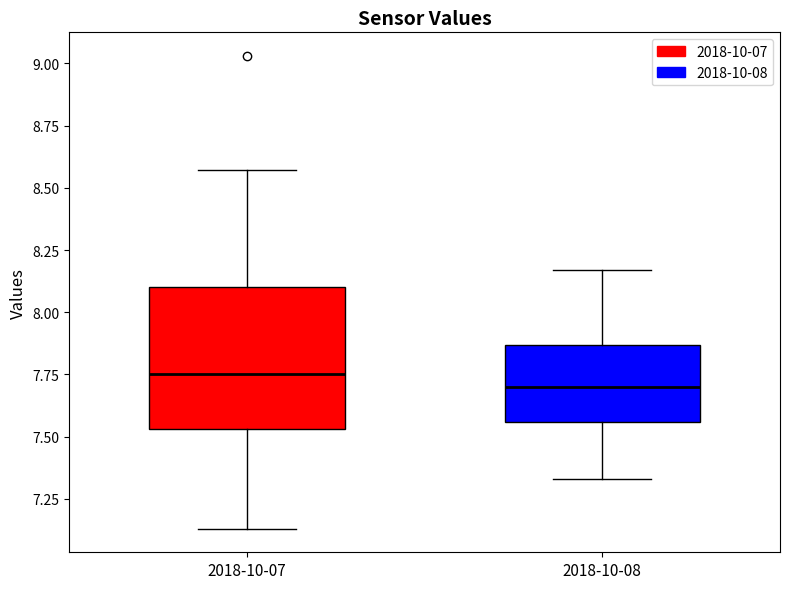

Reading left to right, transcribe this box plot: for each box, give where its median line is, the range the box spans, and where its two whiskers end, as read against the y-axis. The values are not printed on the chart, so give them approximately, as read against the axis.

2018-10-07: median 7.75, box 7.55 to 8.10, whiskers 7.15 to 8.55
2018-10-08: median 7.70, box 7.55 to 7.85, whiskers 7.35 to 8.15